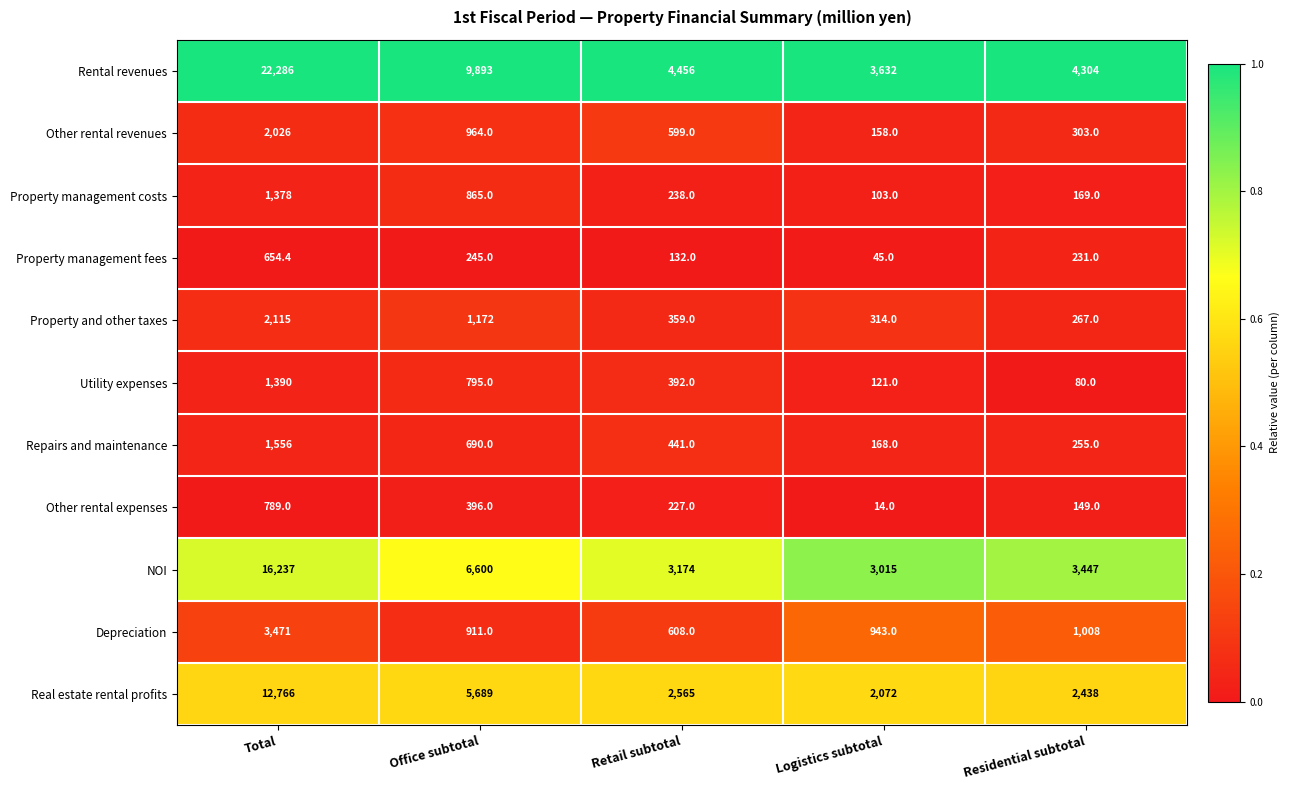

What is the difference between the highest and lowest values at Residential subtotal?

4224.0